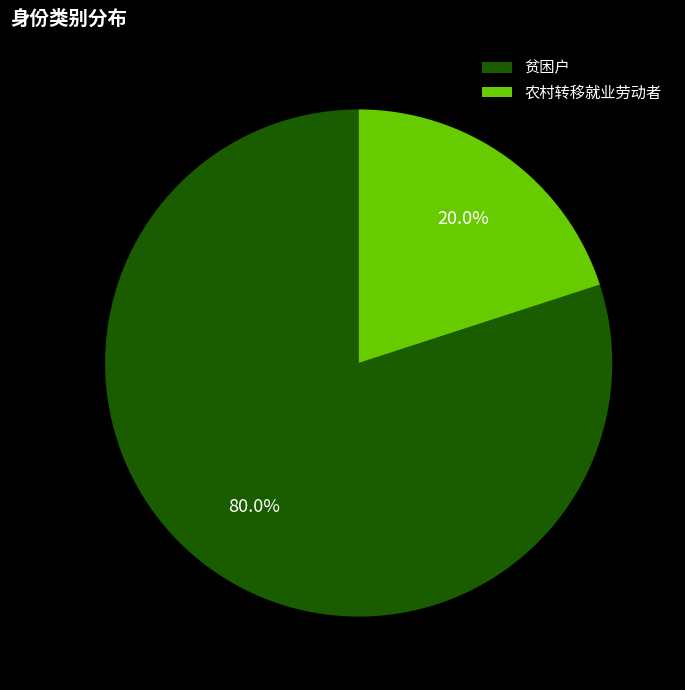

What is the total percentage of 农村转移就业劳动者 and 贫困户?

100.0%